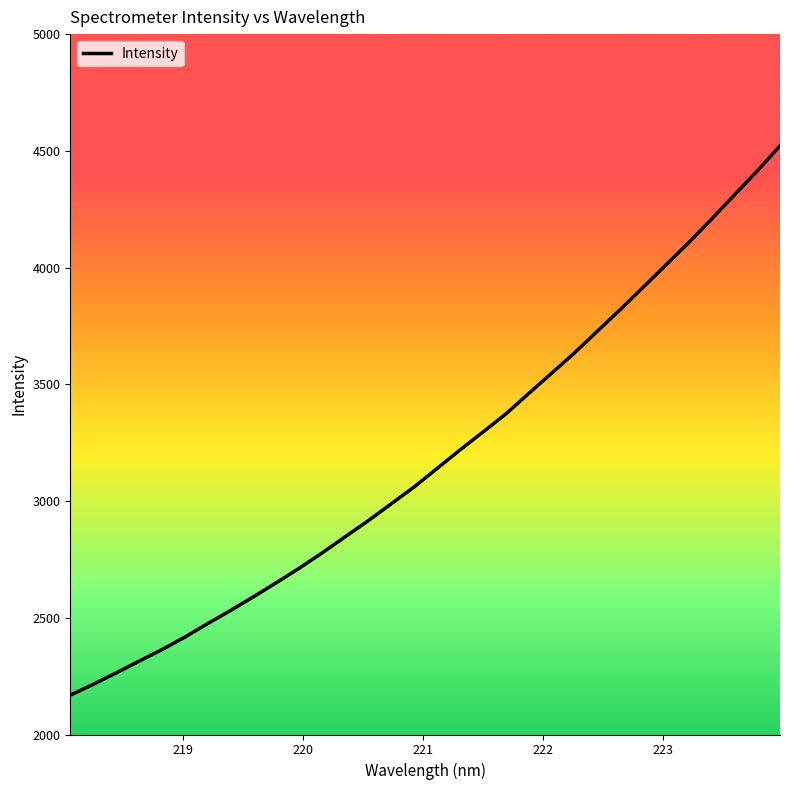

What is the difference between the maximum and minimum values?

2353.1